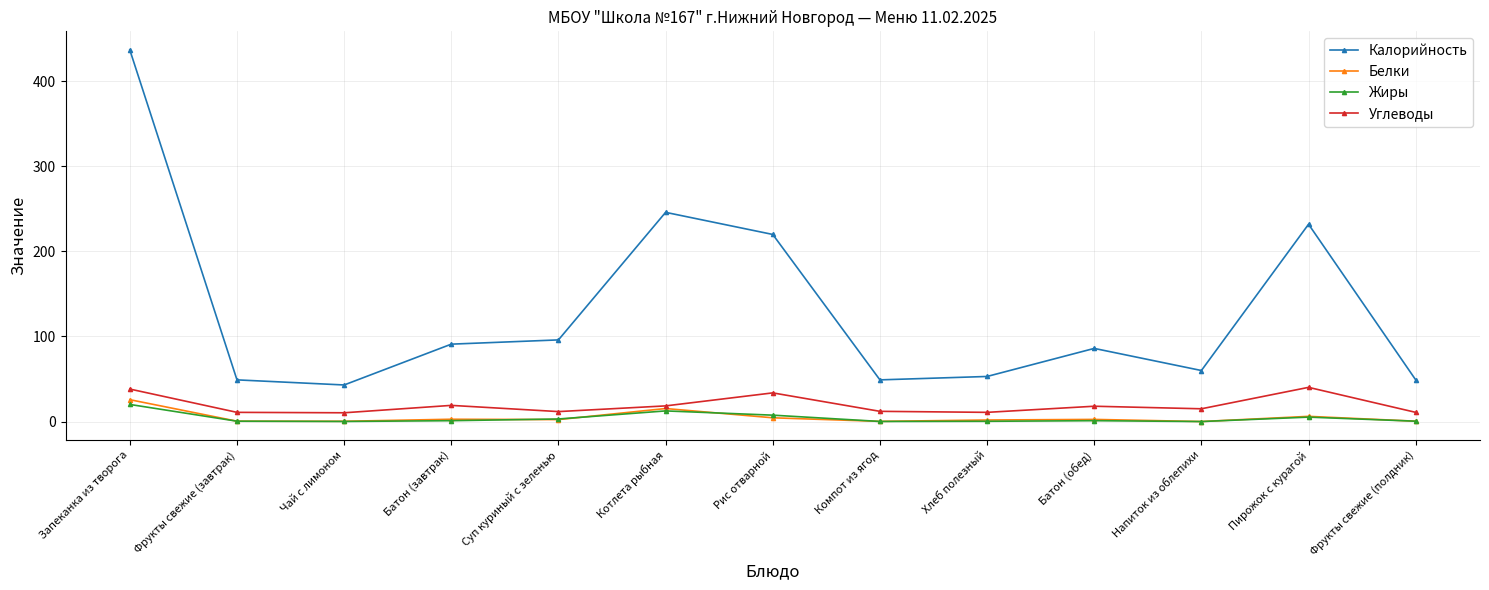

Where does the Белки series first go above 2?

Запеканка из творога